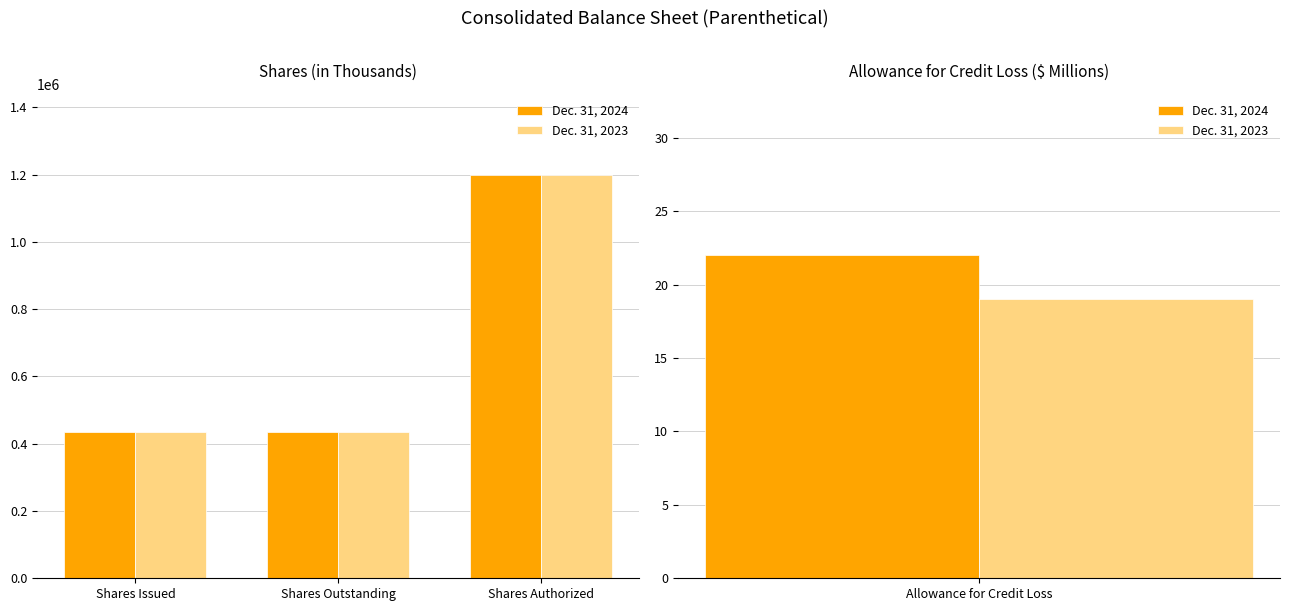

Which has a higher value, Shares Authorized or Shares Issued?

Shares Authorized